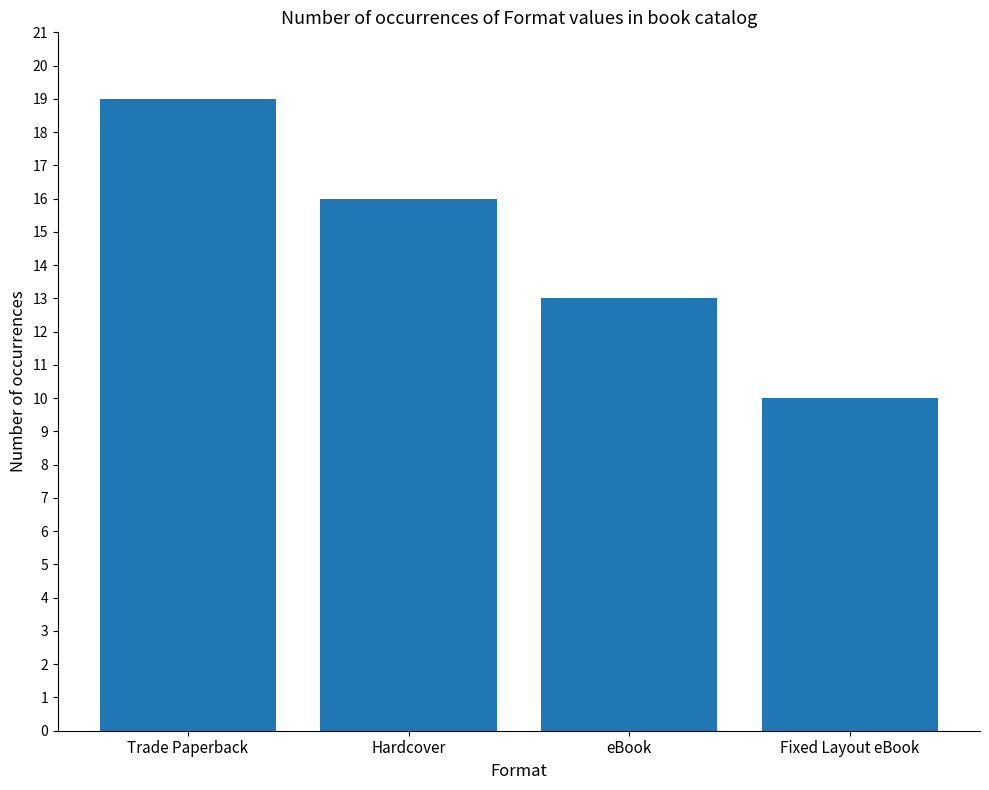

Reading left to right, transcribe all the data shown in this chart.

Trade Paperback=19	Hardcover=16	eBook=13	Fixed Layout eBook=10